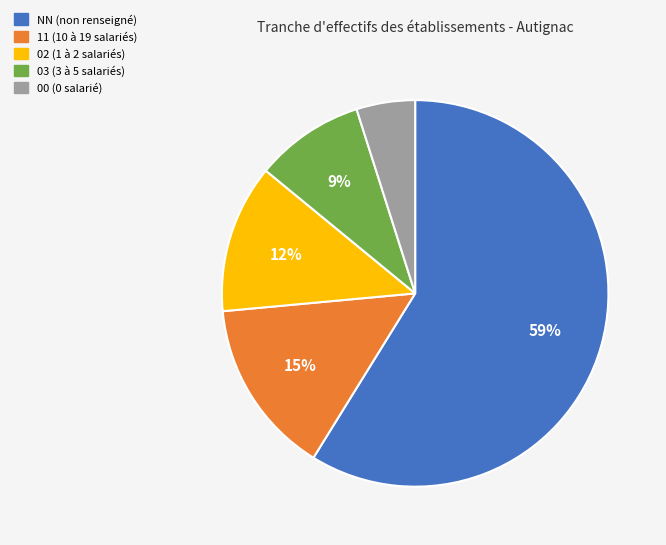

Which slice is the smallest?

00